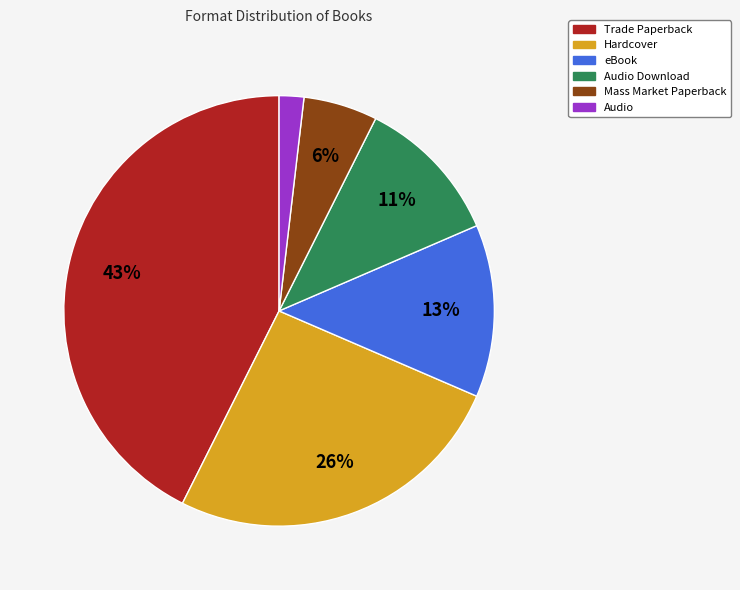

Is there any slice that represents more than half of the pie?

No